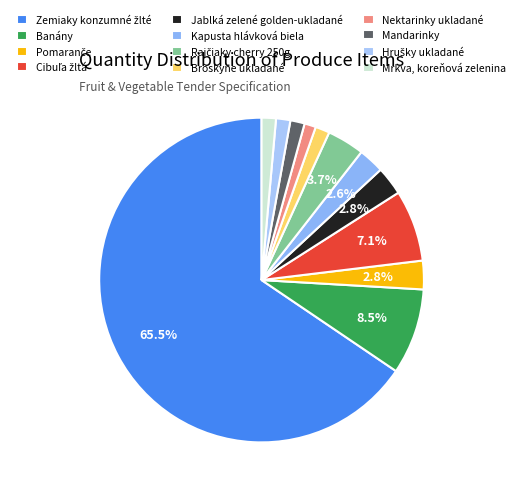

How many slices are in this pie chart?

12